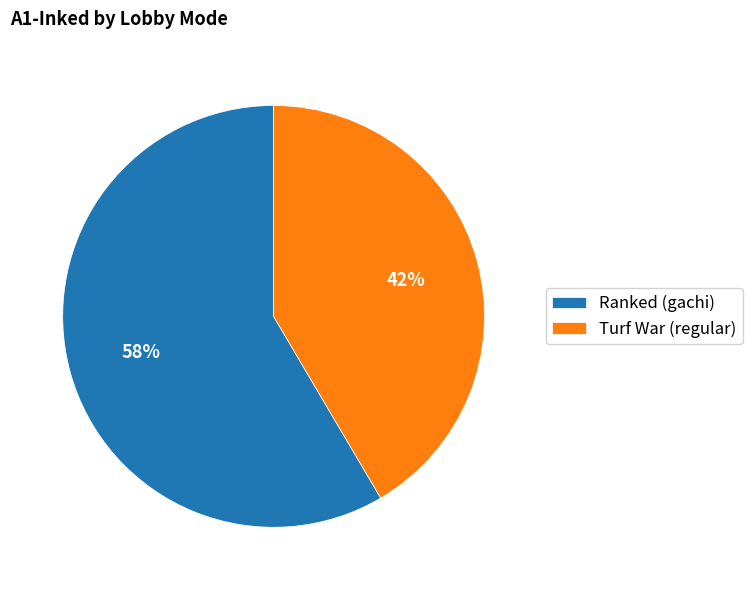

What percentage is the Ranked (gachi) slice, to the nearest percent?

58%